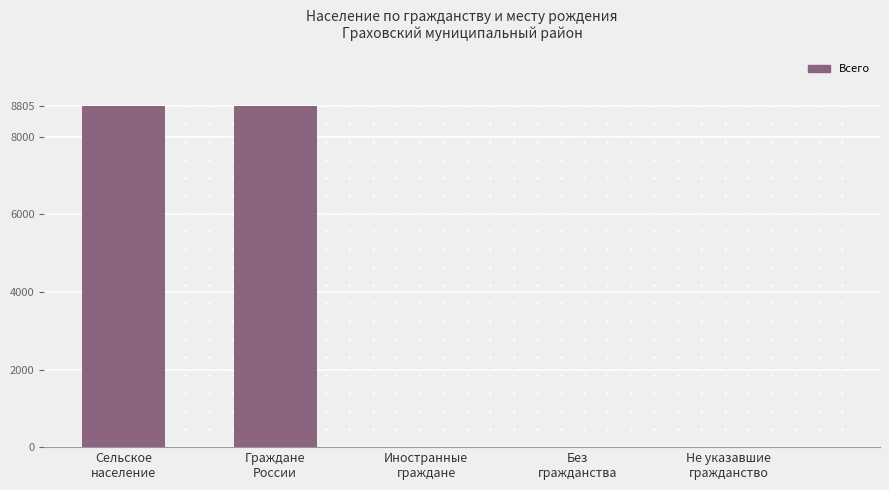

What is the greatest value displayed?

8805